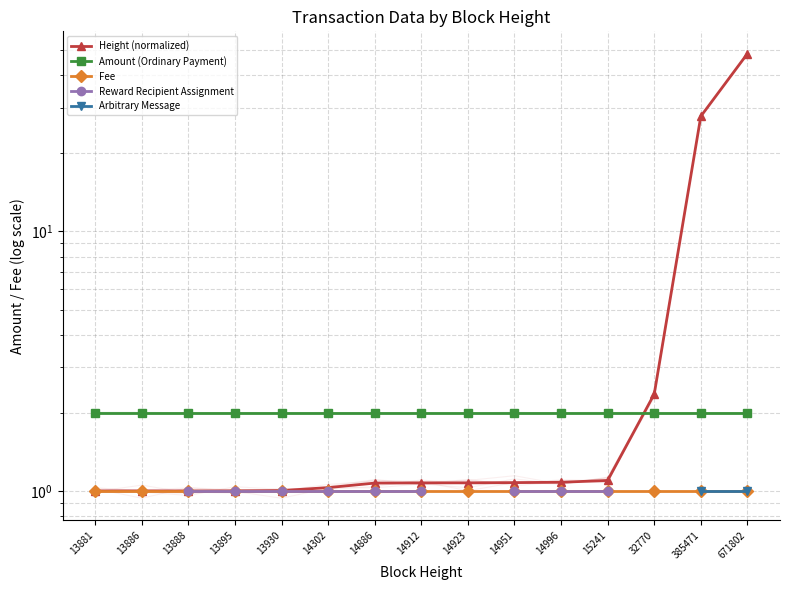

What is the spread (max minus min) of values at 14912?

1.0